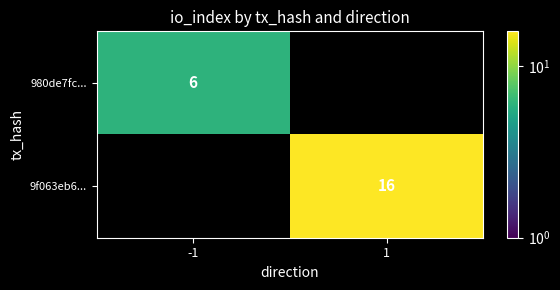

Is it true that 9f063eb6... equals 25 at 1?

False